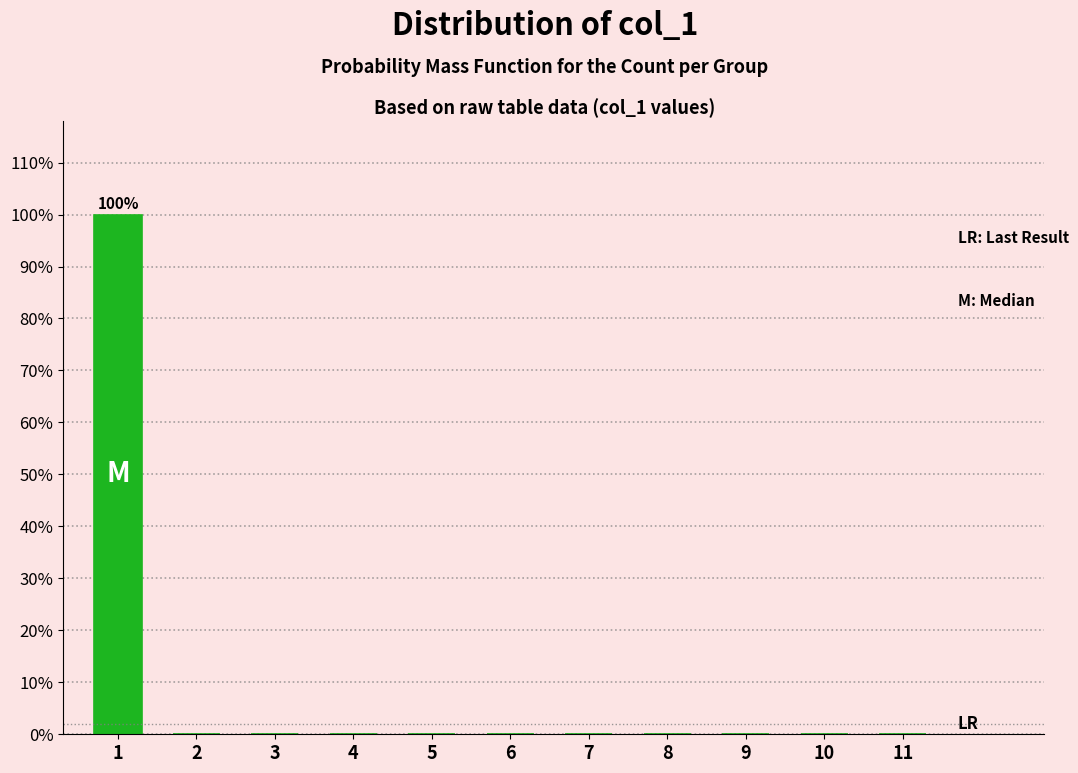

Reading left to right, list all the values displayed in this chart.

1=100	2=0	3=0	4=0	5=0	6=0	7=0	8=0	9=0	10=0	11=0